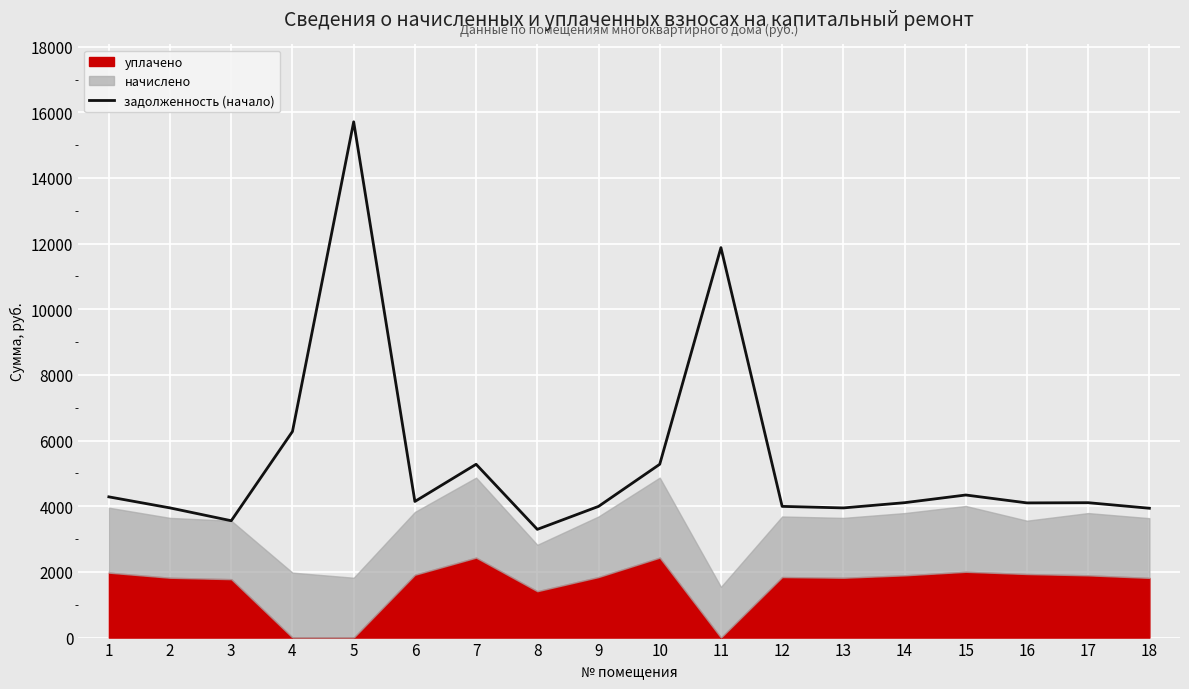

How many values are below 4109?

8